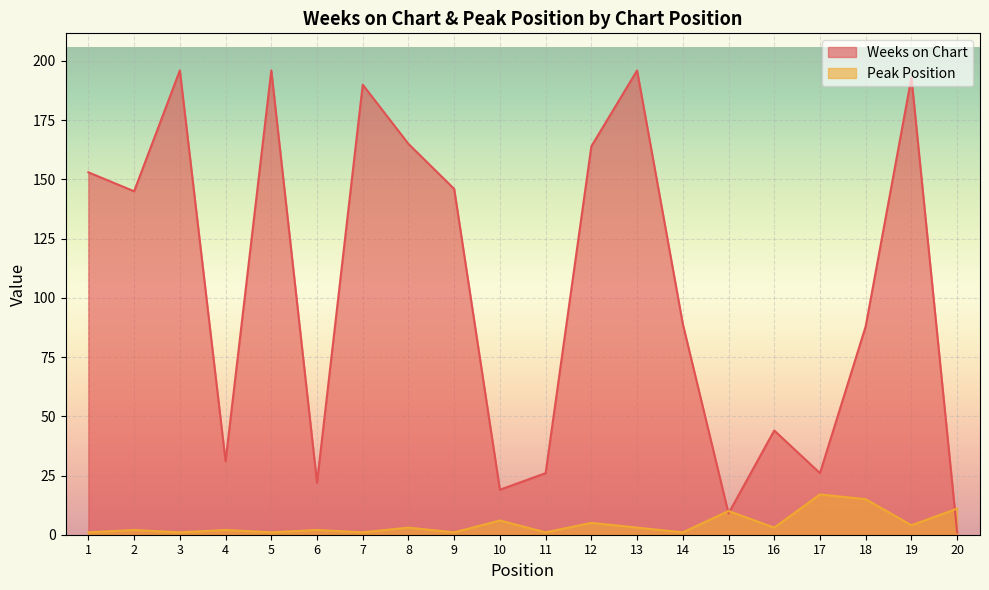

Which has a higher value, 14 or 10?

14